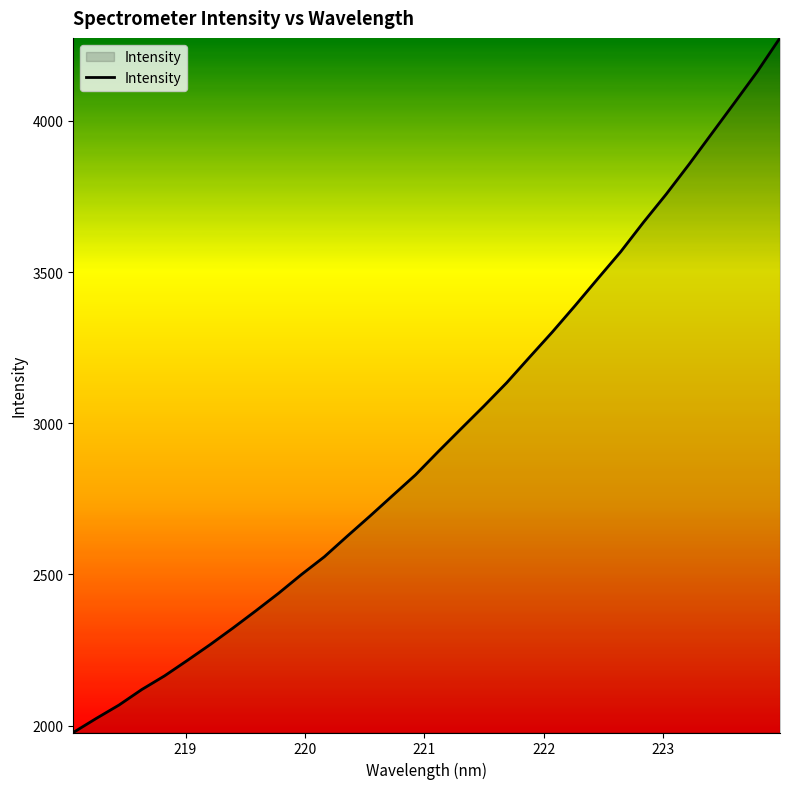

What is the sum of all values?

94709.3